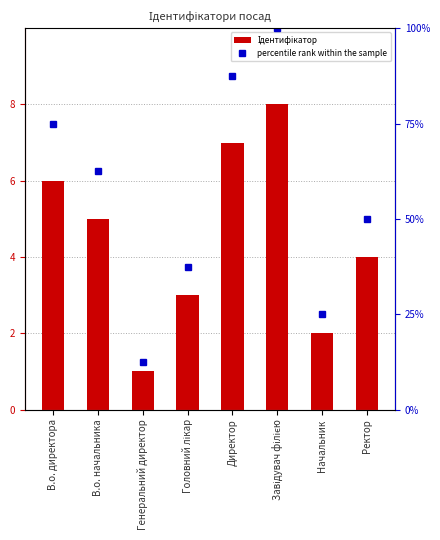

Rank the series by their average value, from highest to lowest.

percentile rank within the sample, Ідентифікатор